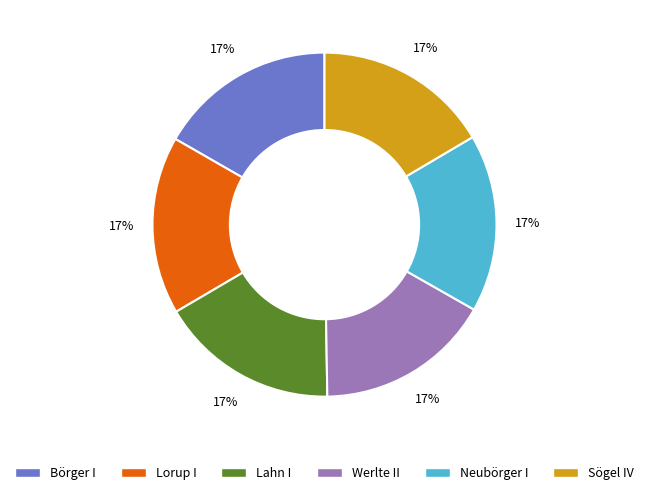

Approximately how many times larger is the value at Lahn I compared to Sögel IV?

1.0